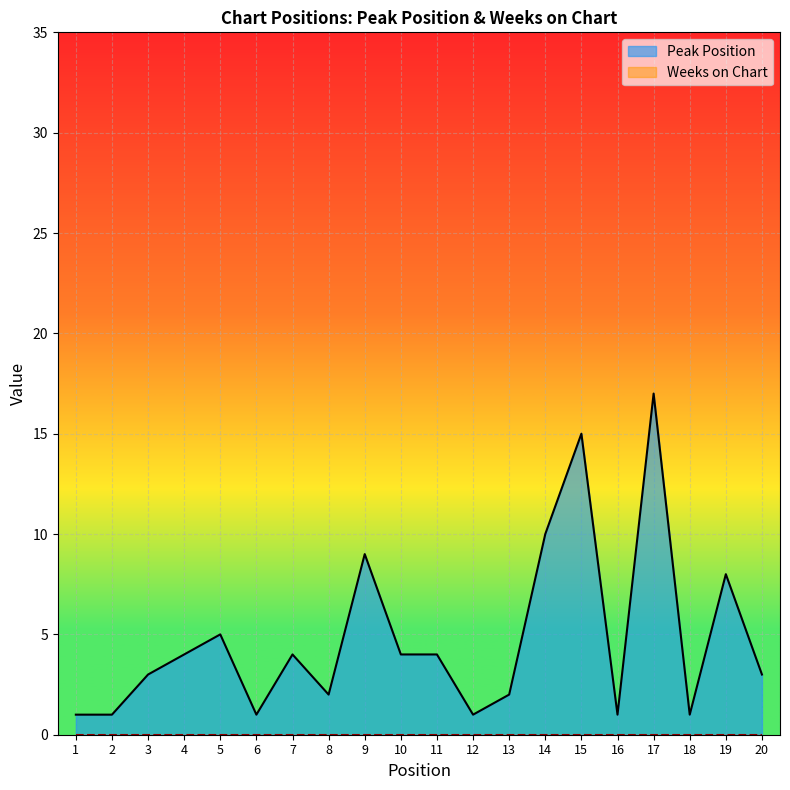

Approximately how many times larger is the value at 2 compared to 6?

1.0